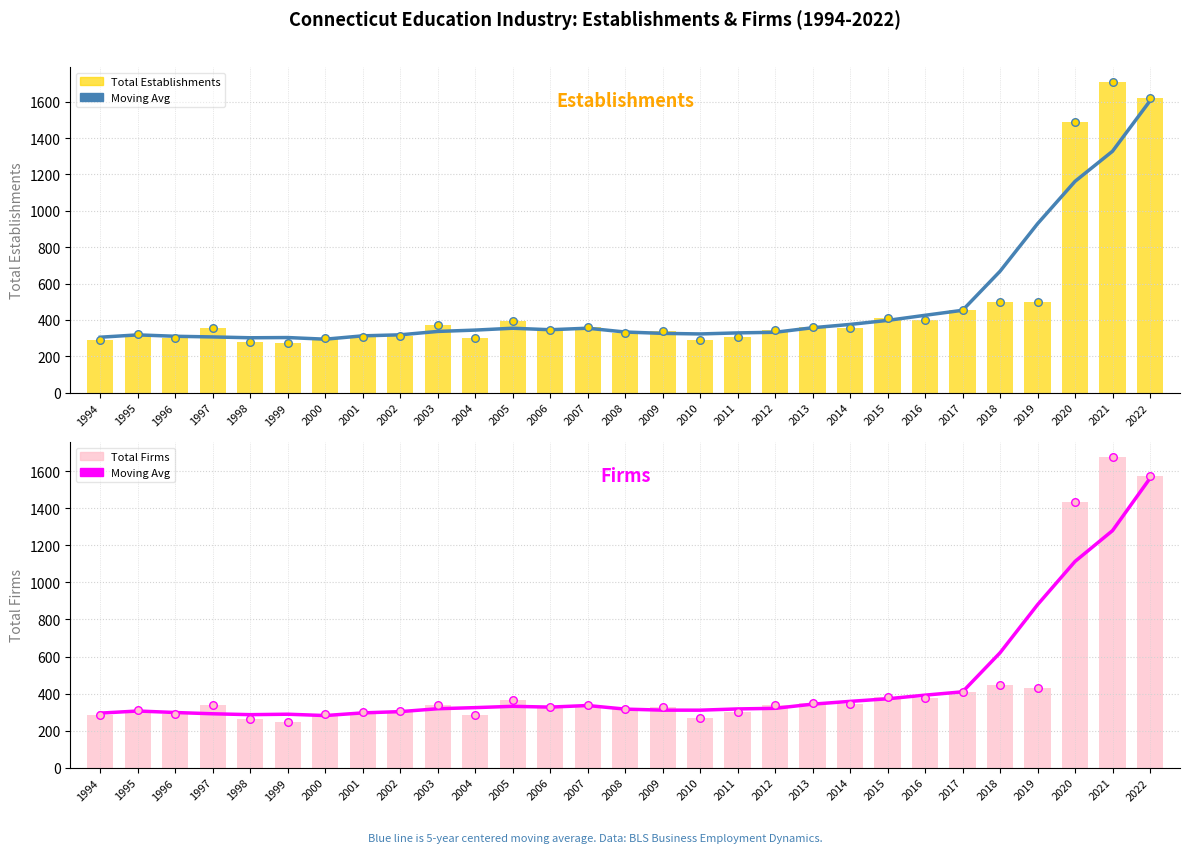

Which series reaches the minimum Y coordinate?

Total Firms